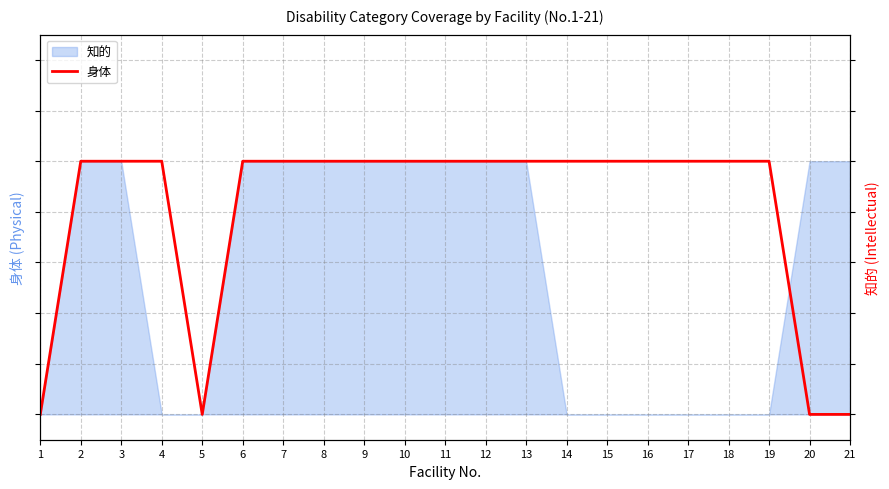

What is the average value?

1